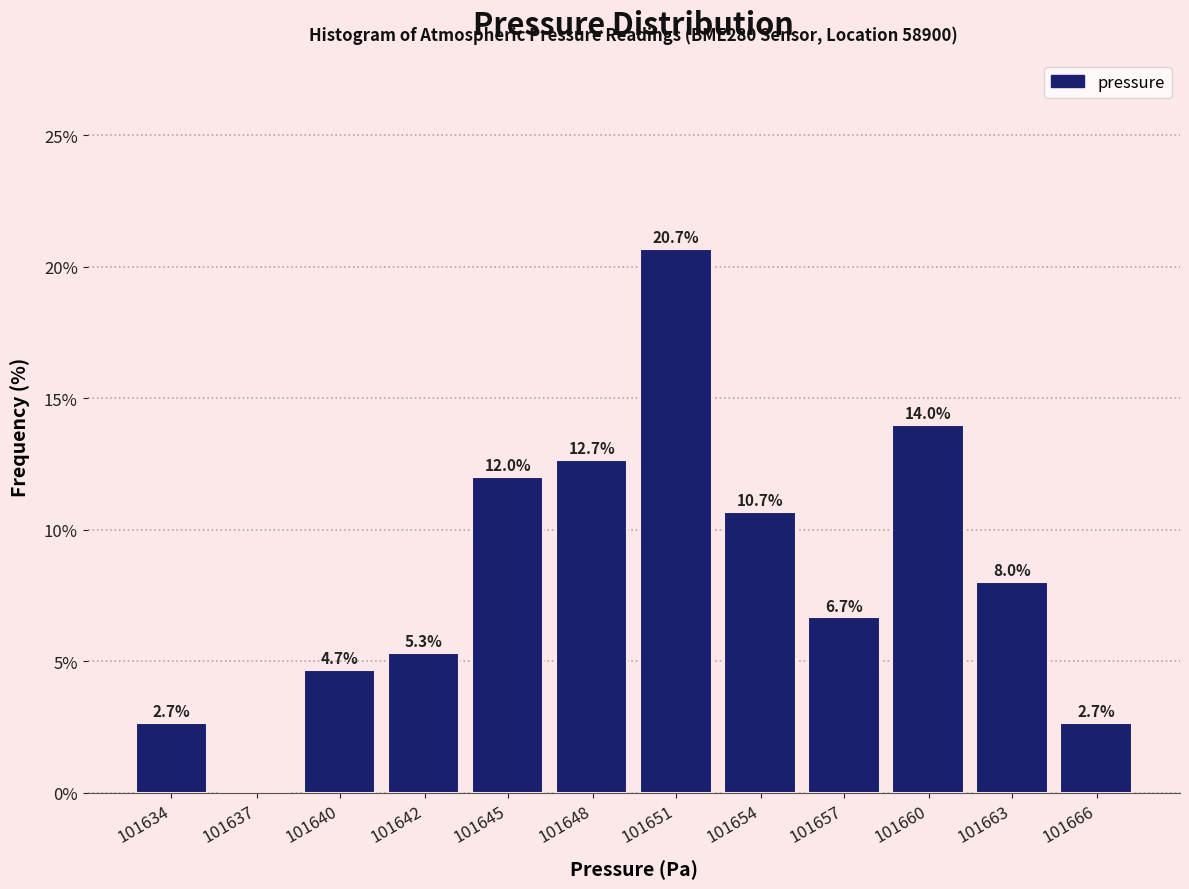

Reading left to right, transcribe all the data shown in this chart.

101634=2.7	101637=0.0	101640=4.7	101642=5.3	101645=12.0	101648=12.7	101651=20.7	101654=10.7	101657=6.7	101660=14.0	101663=8.0	101666=2.7